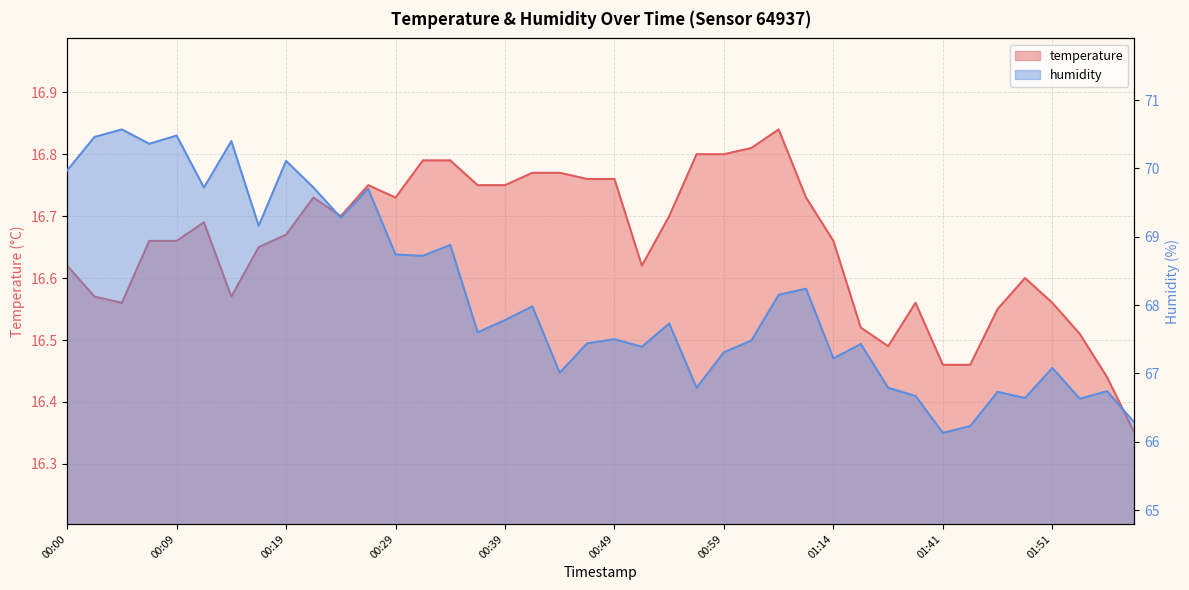

How many temperature values are between 16 and 17?

40